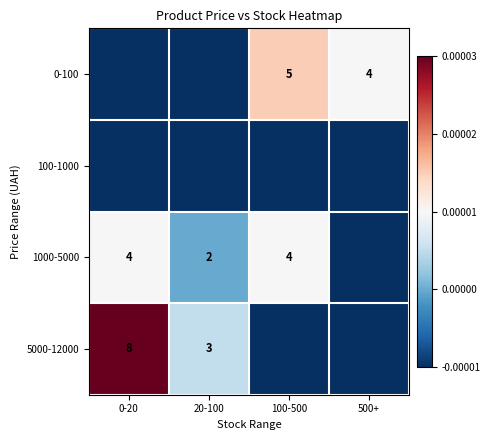

The value of 5000-12000 at 20-100 is 3.0. True or false?

True